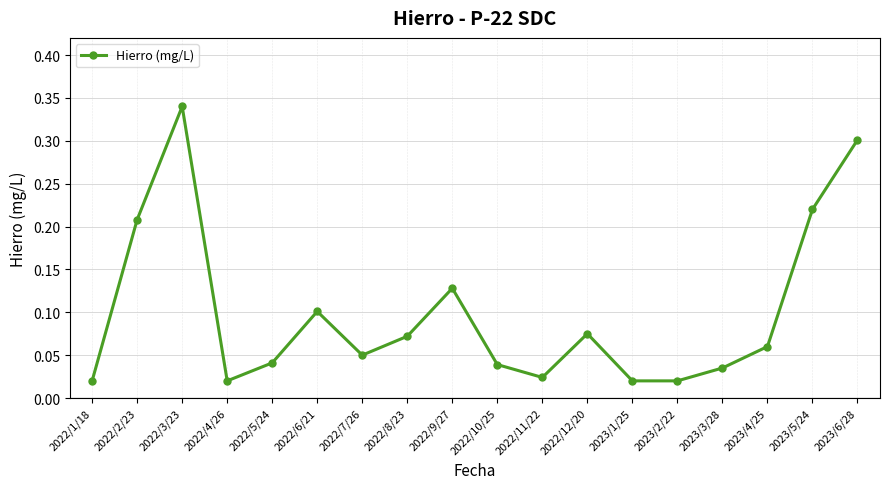

Which has a higher value, 2022/12/20 or 2022/7/26?

2022/12/20